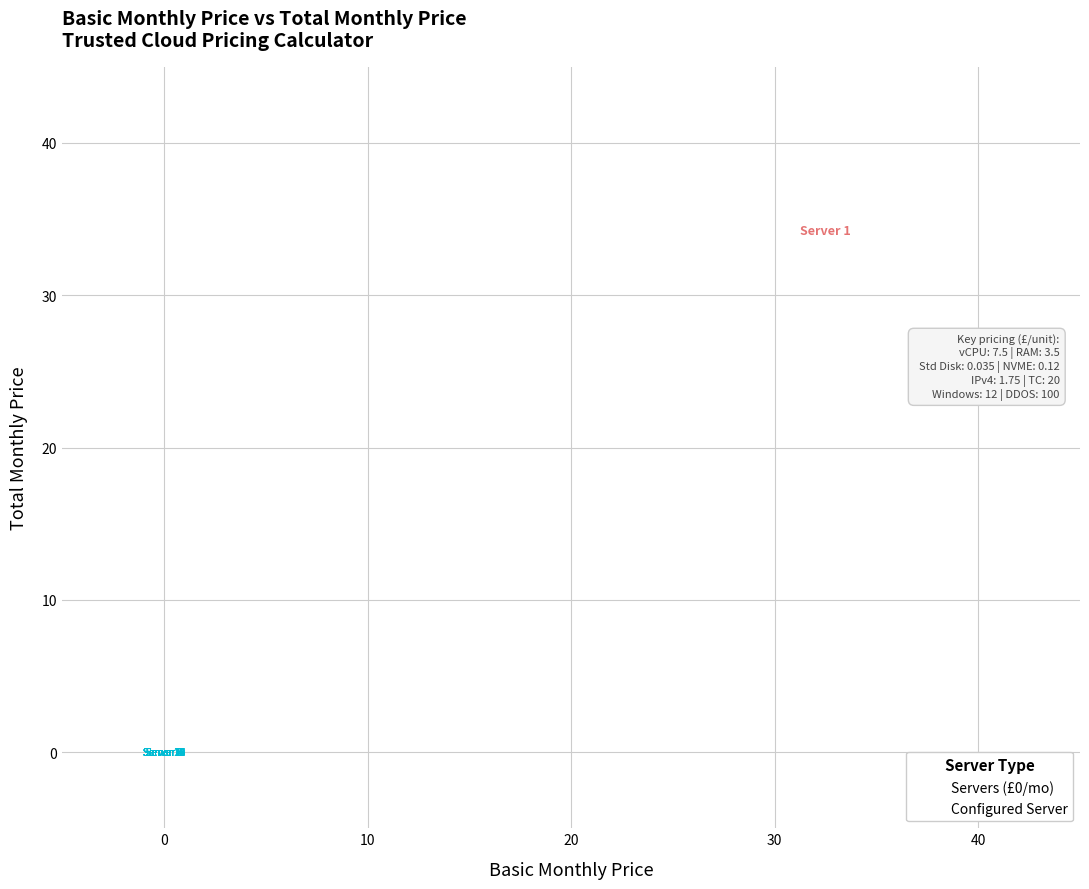

Which series contains the highest Y value?

Configured Server